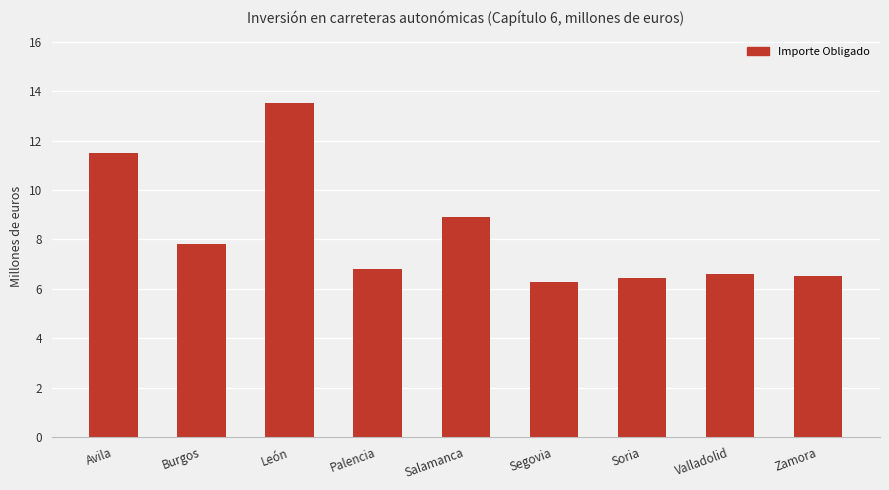

What is the difference between the maximum and minimum values?

7.3